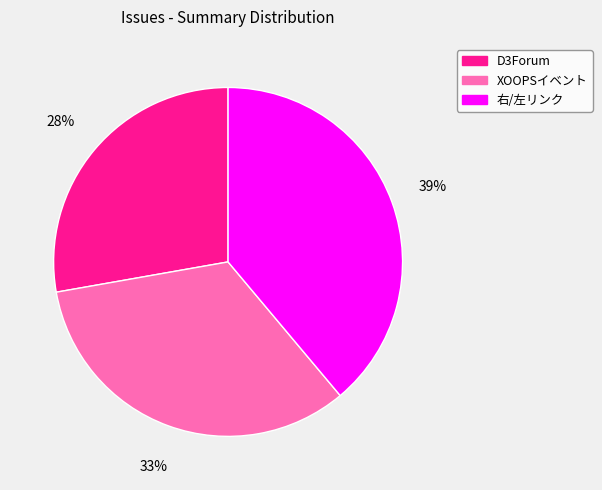

How many slices are in this pie chart?

3